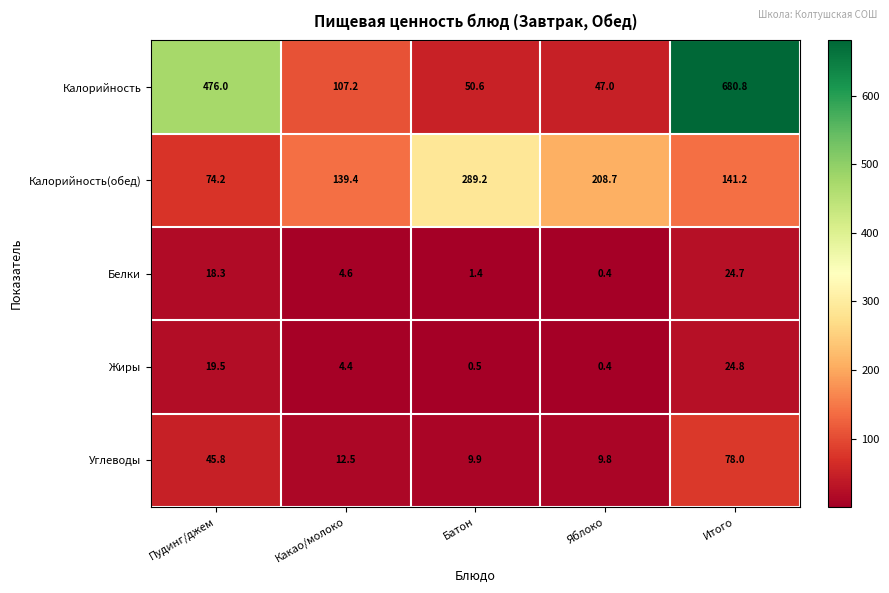

Reading left to right, list all the values displayed in this chart.

Калорийность: Пудинг/джем=476.0	Какао/молоко=107.2	Батон=50.6	Яблоко=47.0	Итого=680.8
Калорийность(обед): Пудинг/джем=74.2	Какао/молоко=139.4	Батон=289.2	Яблоко=208.7	Итого=141.2
Белки: Пудинг/джем=18.3	Какао/молоко=4.6	Батон=1.4	Яблоко=0.4	Итого=24.7
Жиры: Пудинг/джем=19.5	Какао/молоко=4.4	Батон=0.5	Яблоко=0.4	Итого=24.8
Углеводы: Пудинг/джем=45.8	Какао/молоко=12.5	Батон=9.9	Яблоко=9.8	Итого=78.0